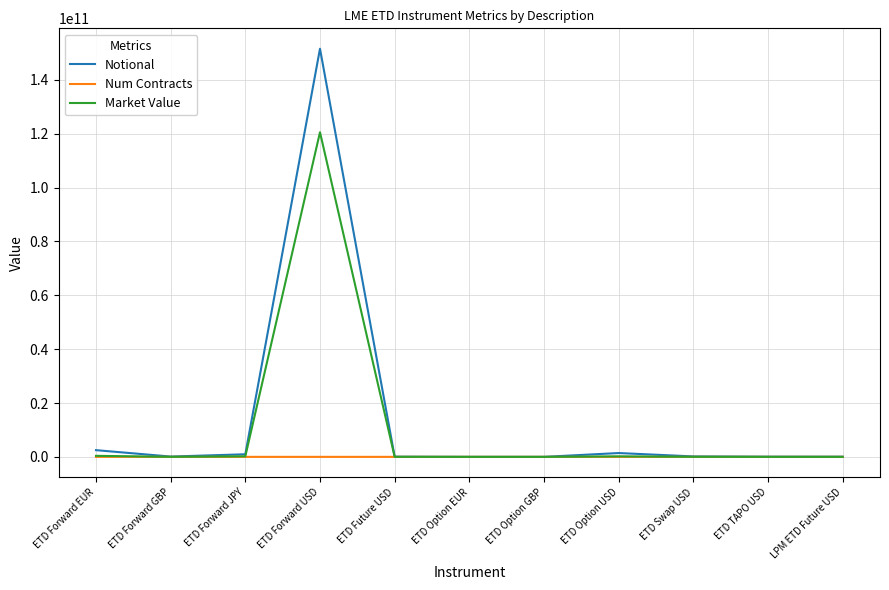

List the series in order of their peak value, highest first.

Notional, Market Value, Num Contracts